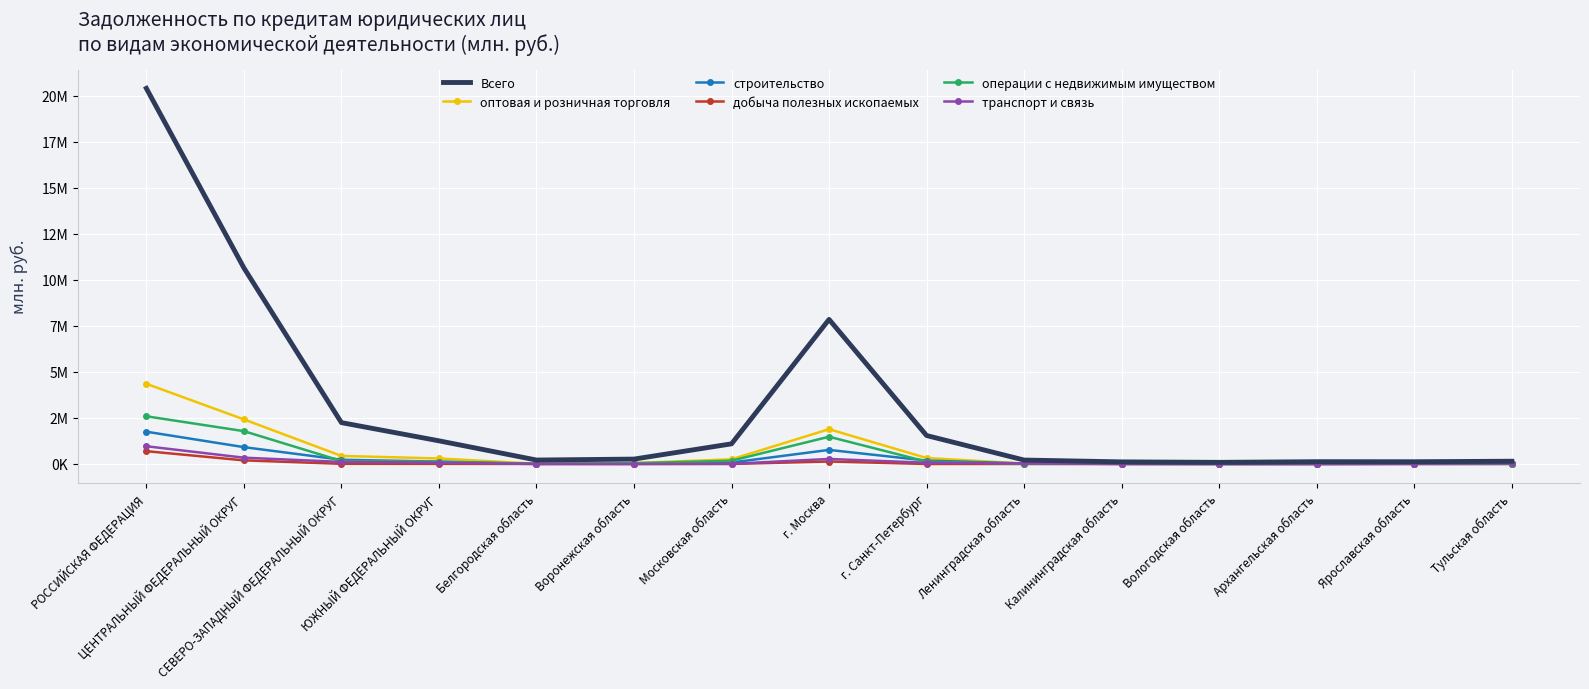

Reading left to right, list all the values displayed in this chart.

Всего: РОССИЙСКАЯ ФЕДЕРАЦИЯ=20395438	ЦЕНТРАЛЬНЫЙ ФЕДЕРАЛЬНЫЙ ОКРУГ=10647727	СЕВЕРО-ЗАПАДНЫЙ ФЕДЕРАЛЬНЫЙ ОКРУГ=2245903	ЮЖНЫЙ ФЕДЕРАЛЬНЫЙ ОКРУГ=1257783	Белгородская область=213799	Воронежская область=265371	Московская область=1094250	г. Москва=7849778	г. Санкт-Петербург=1545046	Ленинградская область=213047	Калининградская область=113967	Вологодская область=88764	Архангельская область=124341	Ярославская область=121545	Тульская область=149875
оптовая и розничная торговля: РОССИЙСКАЯ ФЕДЕРАЦИЯ=4354491	ЦЕНТРАЛЬНЫЙ ФЕДЕРАЛЬНЫЙ ОКРУГ=2420970	СЕВЕРО-ЗАПАДНЫЙ ФЕДЕРАЛЬНЫЙ ОКРУГ=437704	ЮЖНЫЙ ФЕДЕРАЛЬНЫЙ ОКРУГ=298474	Белгородская область=14574	Воронежская область=53380	Московская область=253147	г. Москва=1889303	г. Санкт-Петербург=323710	Ленинградская область=25077	Калининградская область=24562	Вологодская область=17521	Архангельская область=14458	Ярославская область=21092	Тульская область=19159
строительство: РОССИЙСКАЯ ФЕДЕРАЦИЯ=1752803	ЦЕНТРАЛЬНЫЙ ФЕДЕРАЛЬНЫЙ ОКРУГ=914554	СЕВЕРО-ЗАПАДНЫЙ ФЕДЕРАЛЬНЫЙ ОКРУГ=229696	ЮЖНЫЙ ФЕДЕРАЛЬНЫЙ ОКРУГ=130217	Белгородская область=9654	Воронежская область=5186	Московская область=78693	г. Москва=764557	г. Санкт-Петербург=184027	Ленинградская область=28916	Калининградская область=5266	Вологодская область=3222	Архангельская область=1088	Ярославская область=7506	Тульская область=7162
добыча полезных ископаемых: РОССИЙСКАЯ ФЕДЕРАЦИЯ=695931	ЦЕНТРАЛЬНЫЙ ФЕДЕРАЛЬНЫЙ ОКРУГ=196714	СЕВЕРО-ЗАПАДНЫЙ ФЕДЕРАЛЬНЫЙ ОКРУГ=9449	ЮЖНЫЙ ФЕДЕРАЛЬНЫЙ ОКРУГ=6716	Белгородская область=2274	Воронежская область=144	Московская область=1235	г. Москва=134966	г. Санкт-Петербург=266	Ленинградская область=829	Калининградская область=118	Вологодская область=0	Архангельская область=195	Ярославская область=834	Тульская область=1689
операции с недвижимым имуществом: РОССИЙСКАЯ ФЕДЕРАЦИЯ=2590452	ЦЕНТРАЛЬНЫЙ ФЕДЕРАЛЬНЫЙ ОКРУГ=1783177	СЕВЕРО-ЗАПАДНЫЙ ФЕДЕРАЛЬНЫЙ ОКРУГ=163045	ЮЖНЫЙ ФЕДЕРАЛЬНЫЙ ОКРУГ=120543	Белгородская область=4249	Воронежская область=43238	Московская область=177360	г. Москва=1479279	г. Санкт-Петербург=129526	Ленинградская область=10604	Калининградская область=5733	Вологодская область=3261	Архангельская область=2183	Ярославская область=5264	Тульская область=10253
транспорт и связь: РОССИЙСКАЯ ФЕДЕРАЦИЯ=962910	ЦЕНТРАЛЬНЫЙ ФЕДЕРАЛЬНЫЙ ОКРУГ=342203	СЕВЕРО-ЗАПАДНЫЙ ФЕДЕРАЛЬНЫЙ ОКРУГ=113198	ЮЖНЫЙ ФЕДЕРАЛЬНЫЙ ОКРУГ=70251	Белгородская область=526	Воронежская область=2147	Московская область=10336	г. Москва=272619	г. Санкт-Петербург=68566	Ленинградская область=29427	Калининградская область=5848	Вологодская область=1385	Архангельская область=2655	Ярославская область=14380	Тульская область=29565